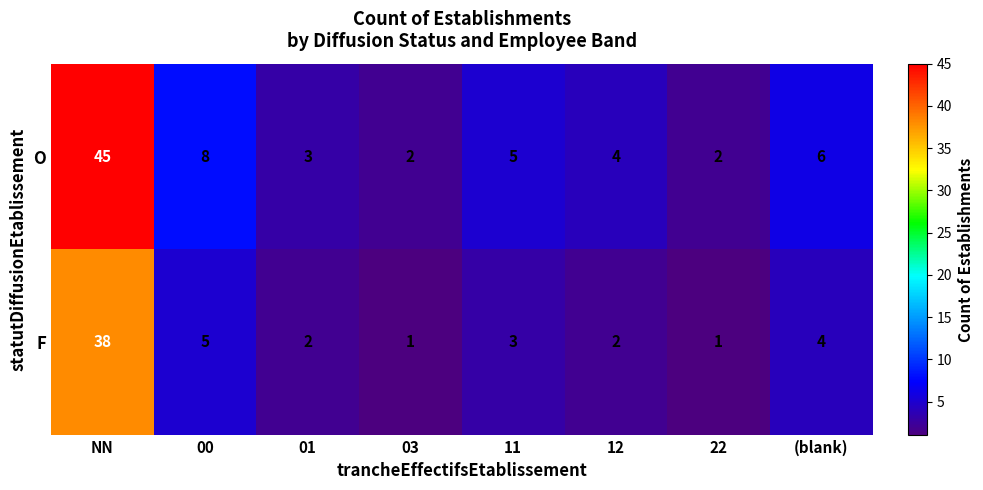

What is the difference between the maximum and minimum values in the F series?

37